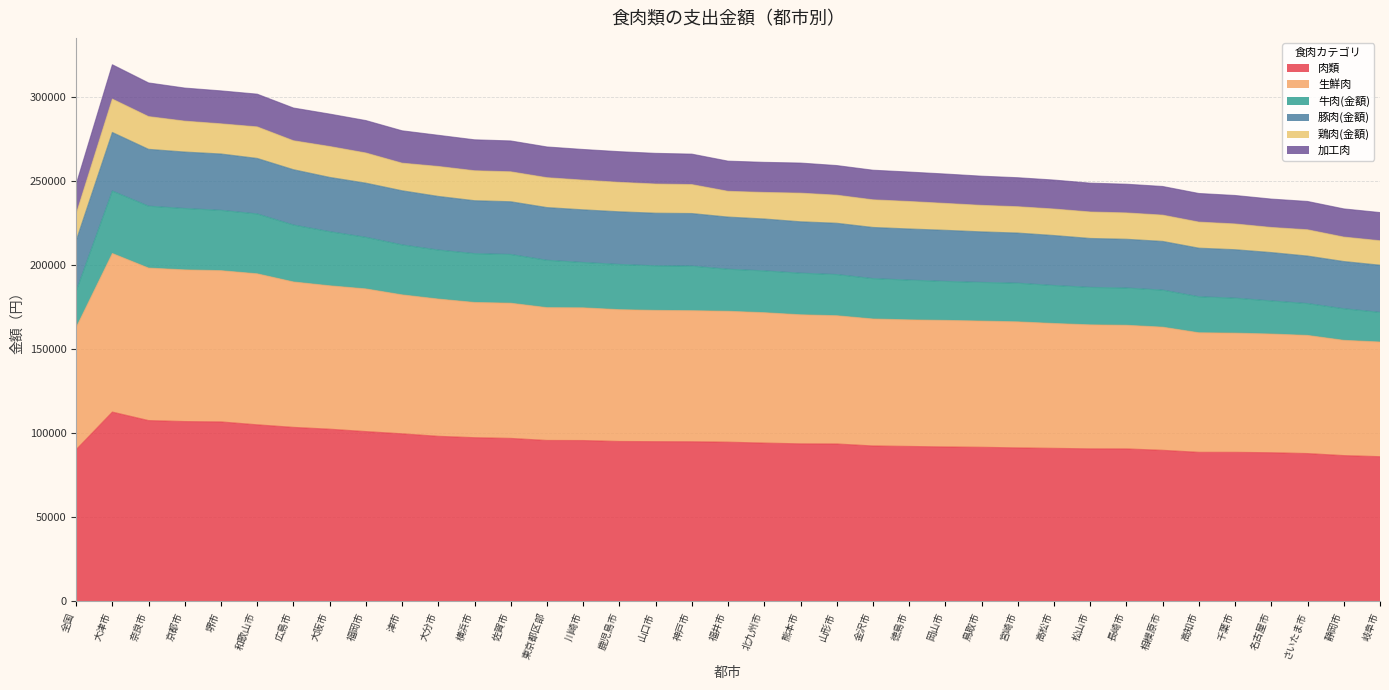

What is the lowest value of the 肉類 series?

86207